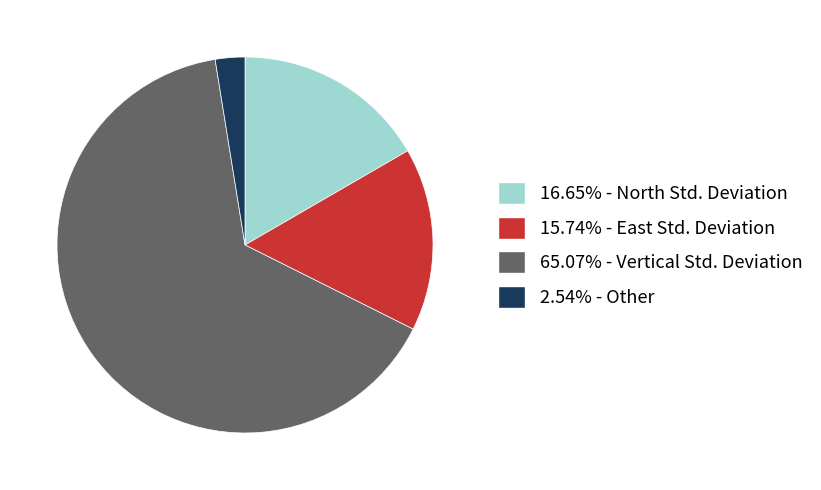

Does any single category account for the majority?

Yes